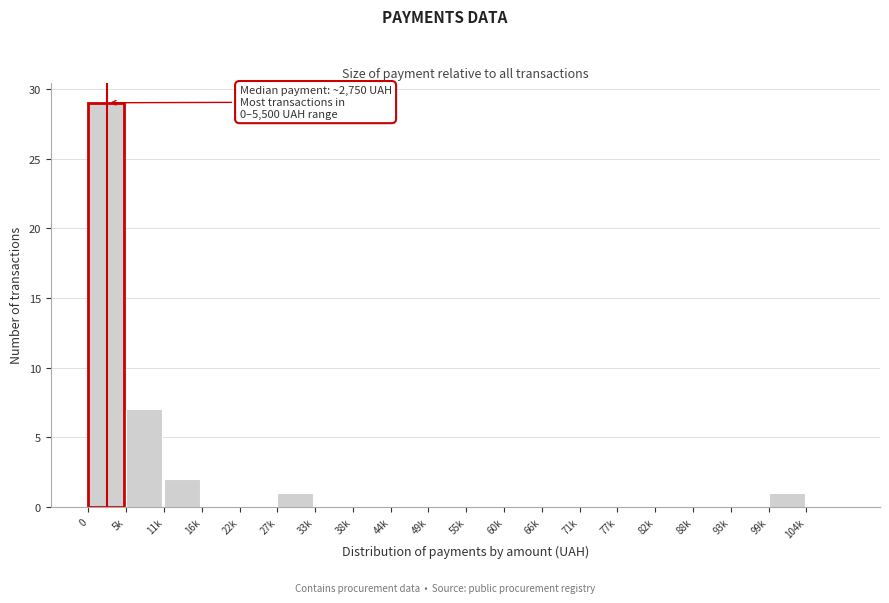

Reading left to right, what are all the values shown in this chart?

0=29	5k=7	11k=2	16k=0	22k=0	27k=1	33k=0	38k=0	44k=0	49k=0	55k=0	60k=0	66k=0	71k=0	77k=0	82k=0	88k=0	93k=0	99k=1	104k=0